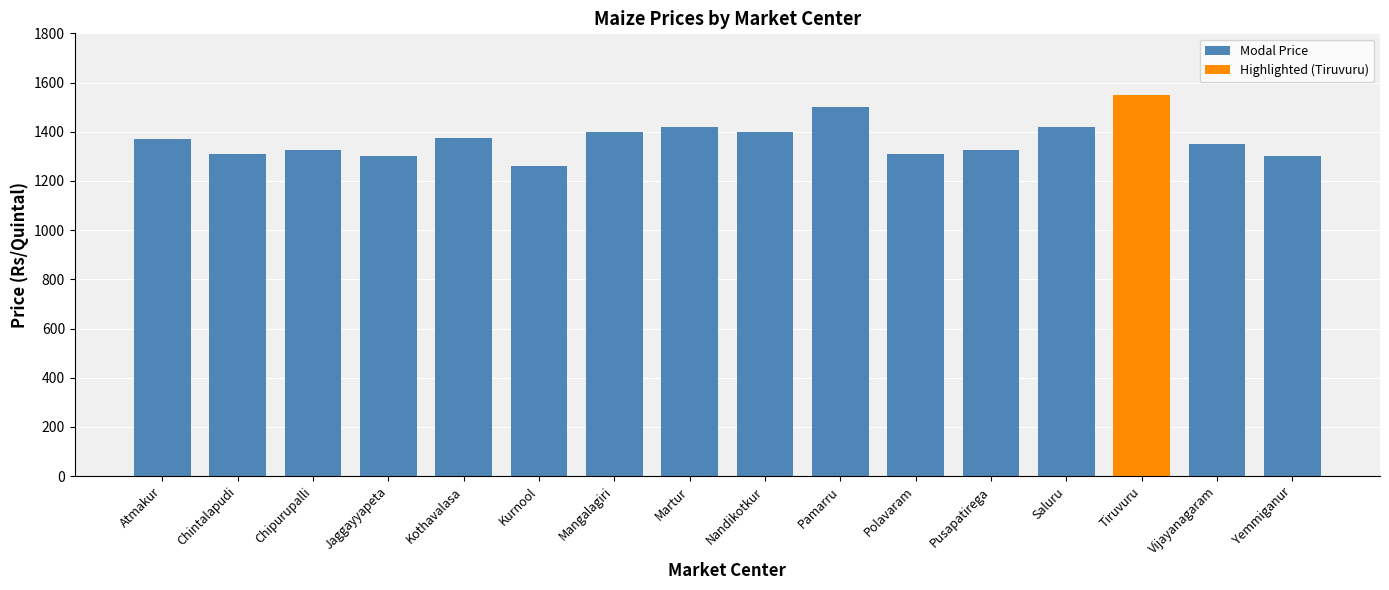

What is the label of the 14th bar from the left?

Tiruvuru